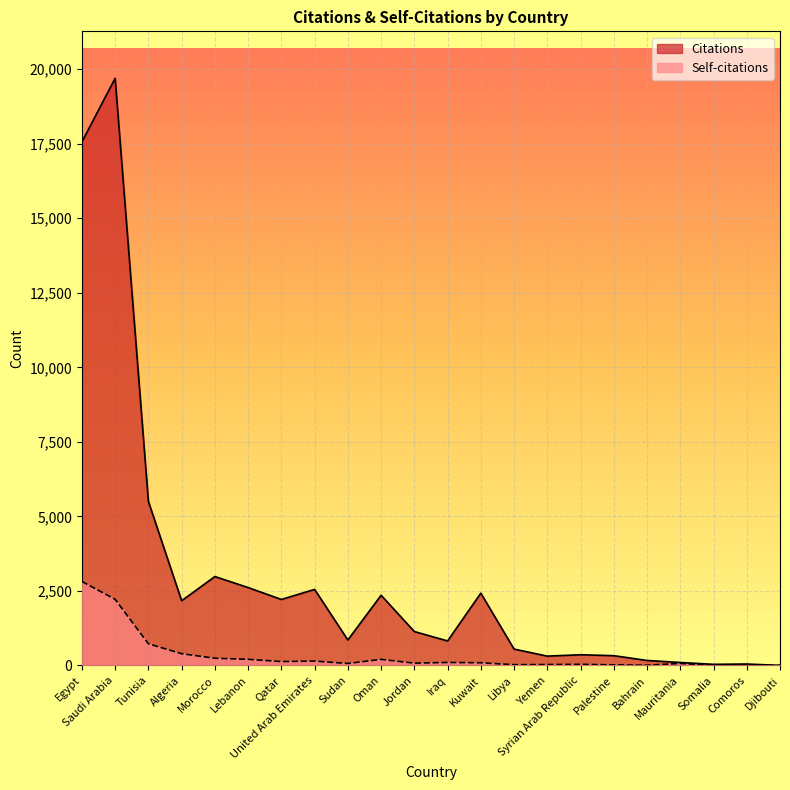

Reading left to right, transcribe all the data shown in this chart.

Citations: 17562	19695	5500	2170	2981	2612	2213	2550	854	2353	1137	821	2424	548	312	358	327	167	99	37	47	1
Self-citations: 2817	2217	727	394	241	205	130	146	66	204	77	100	90	24	30	36	19	6	67	3	4	0